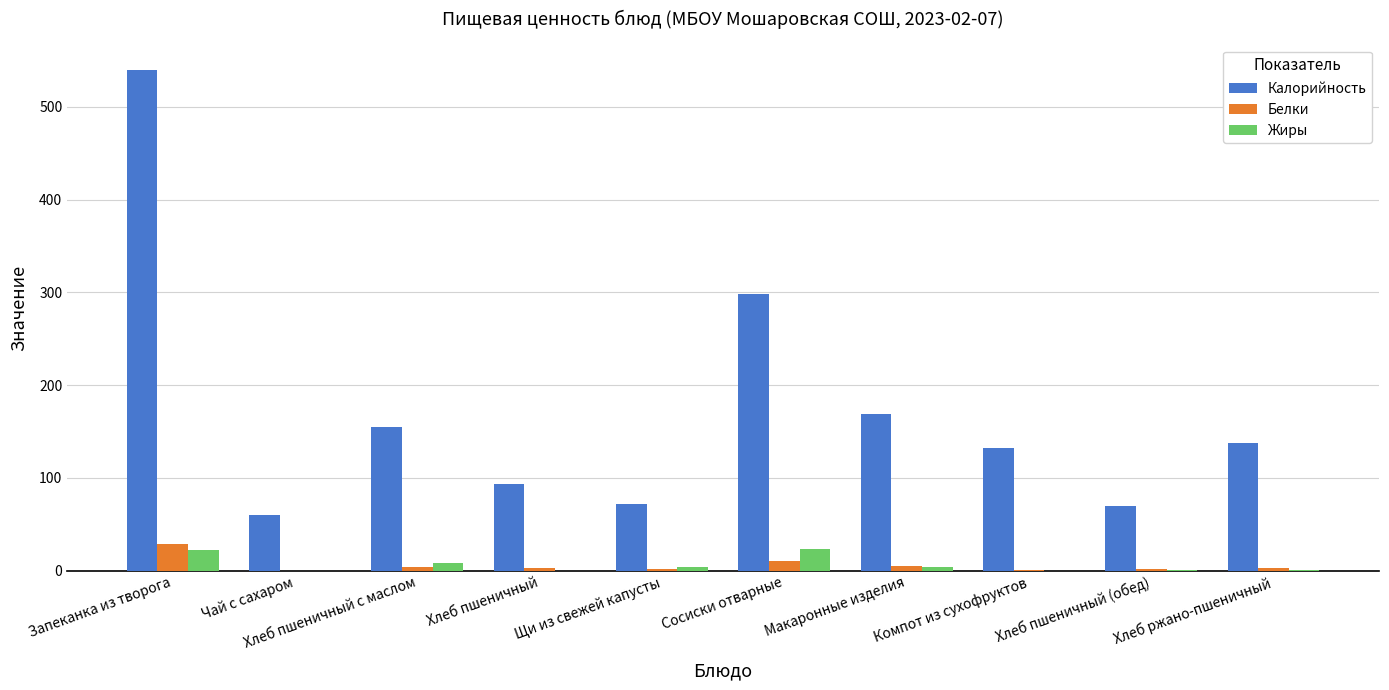

Which series has the widest spread of values?

Калорийность